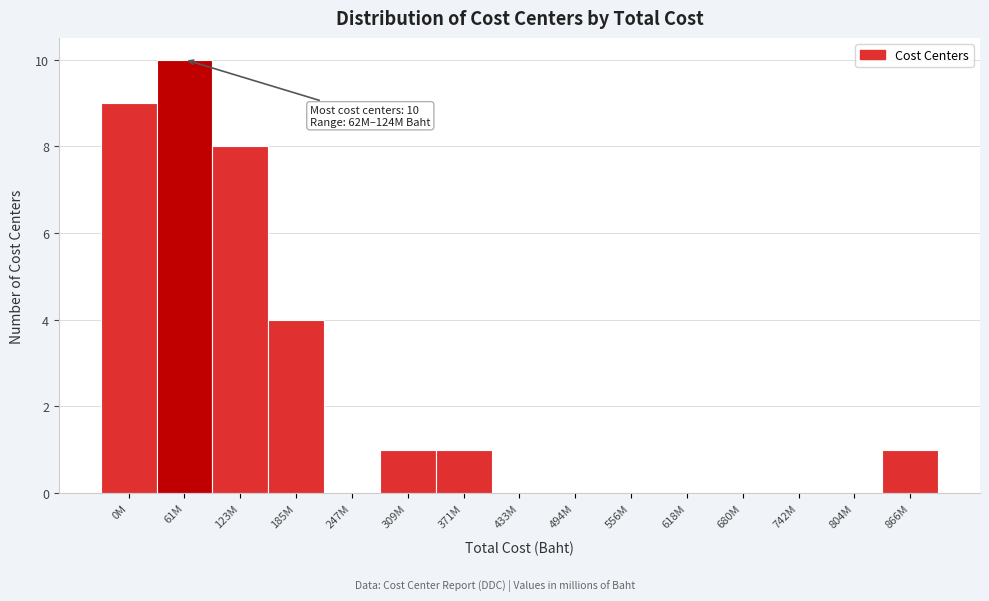

Reading left to right, what are all the values shown in this chart?

0M=9	61M=10	123M=8	185M=4	247M=0	309M=1	371M=1	433M=0	494M=0	556M=0	618M=0	680M=0	742M=0	804M=0	866M=1